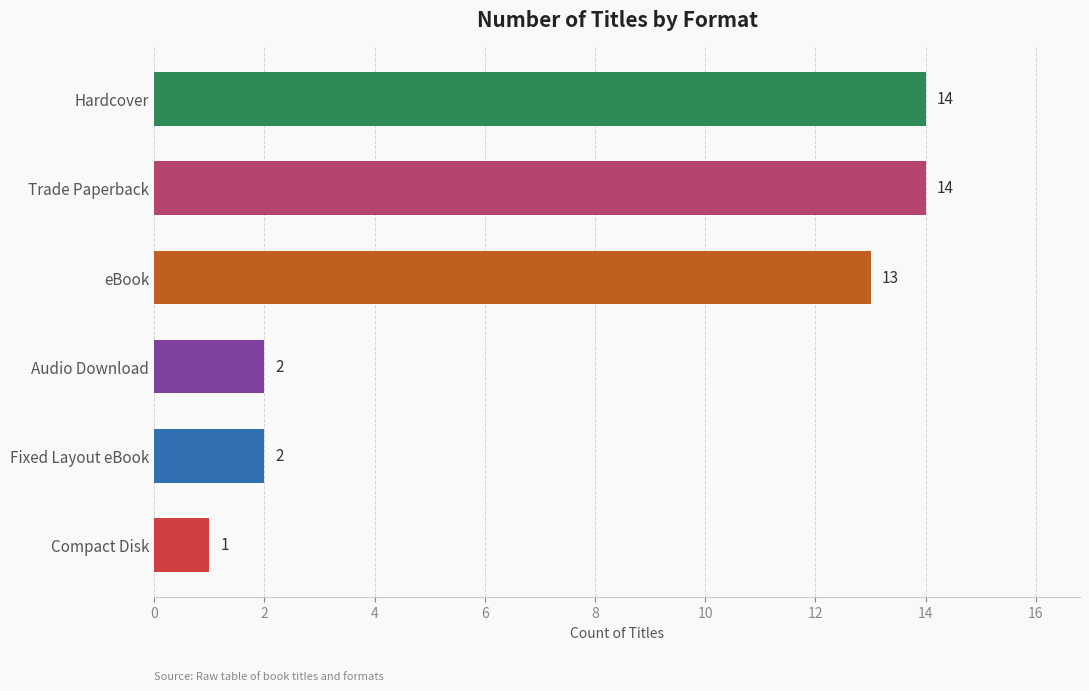

What is the greatest value displayed?

14